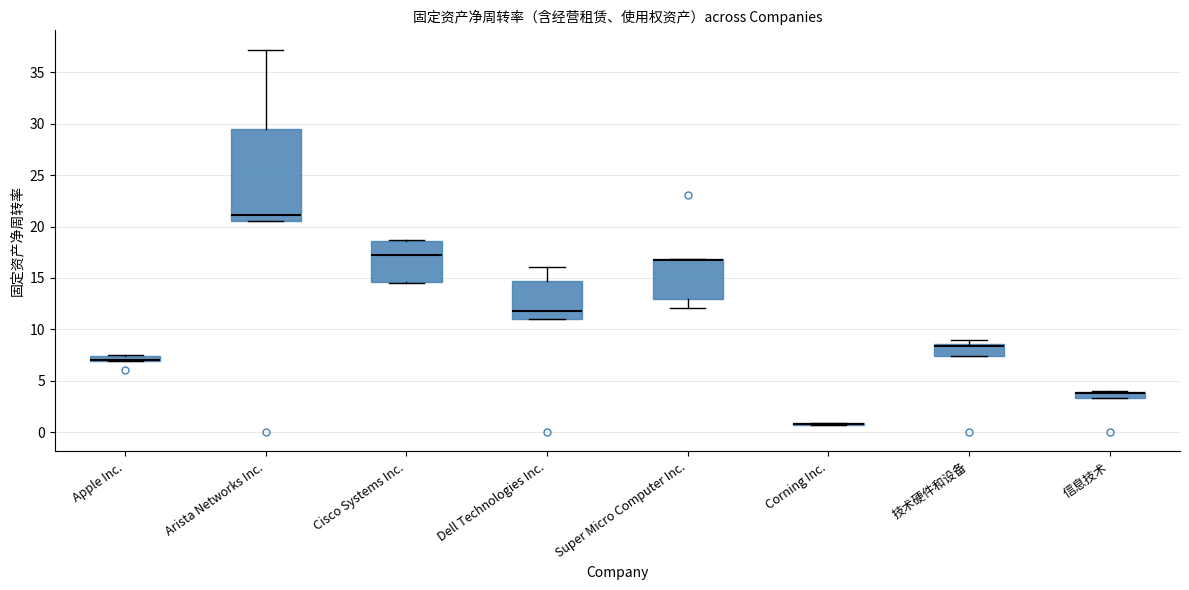

Where is the upper edge of the box for Super Micro Computer Inc. on the y-axis? The values are not printed on the chart, so give them approximately, as read against the axis.

17.0